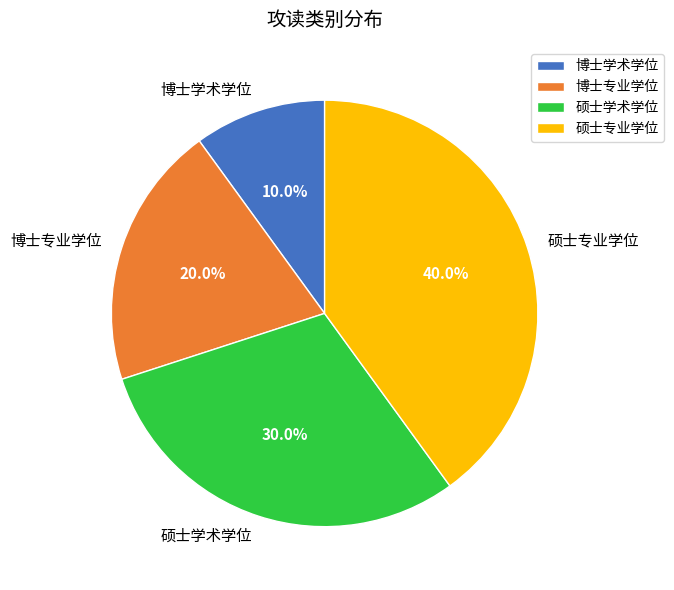

The 博士专业学位 slice represents 20% of the pie. True or false?

True